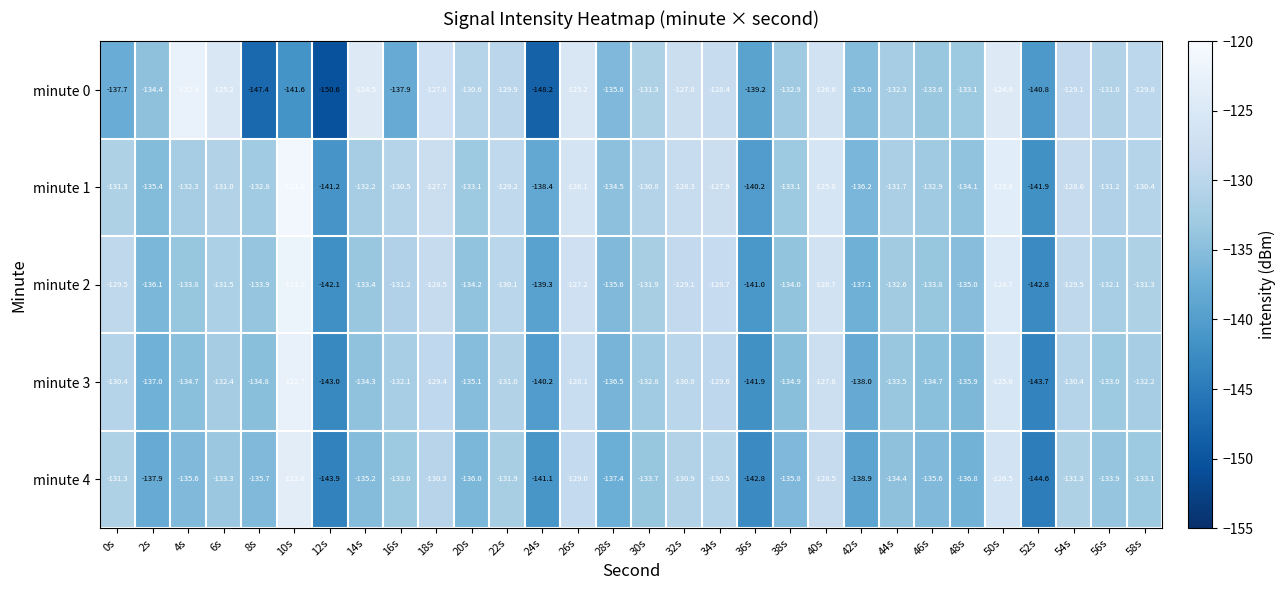

Rank the series at 20s from lowest to highest value.

minute 4, minute 3, minute 2, minute 1, minute 0